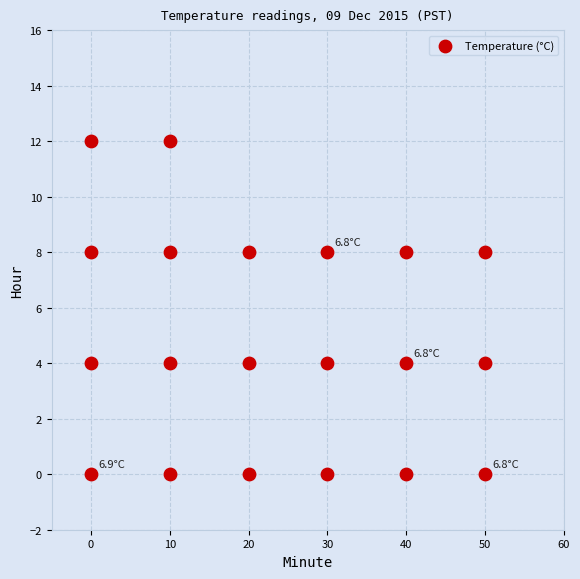

What is the range of Y values (max minus min)?

12